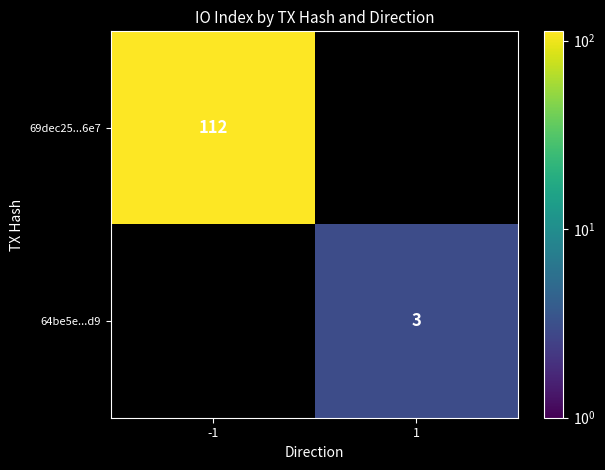

Is the value of 64be5e...d9 at 1 greater than the value of 69dec25...6e7 at -1?

No